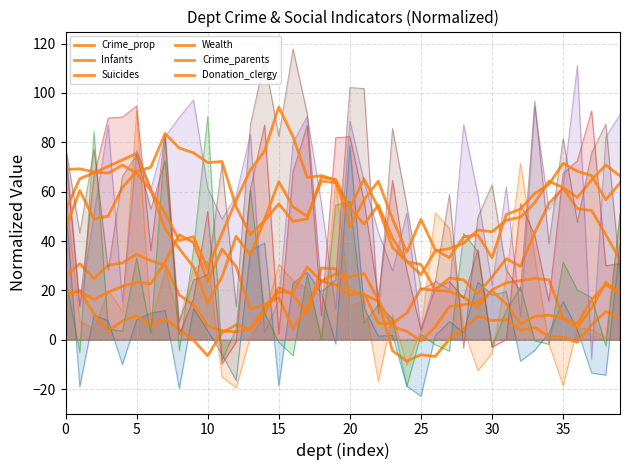

Which series changed the most between 10 and 26?

Crime_parents